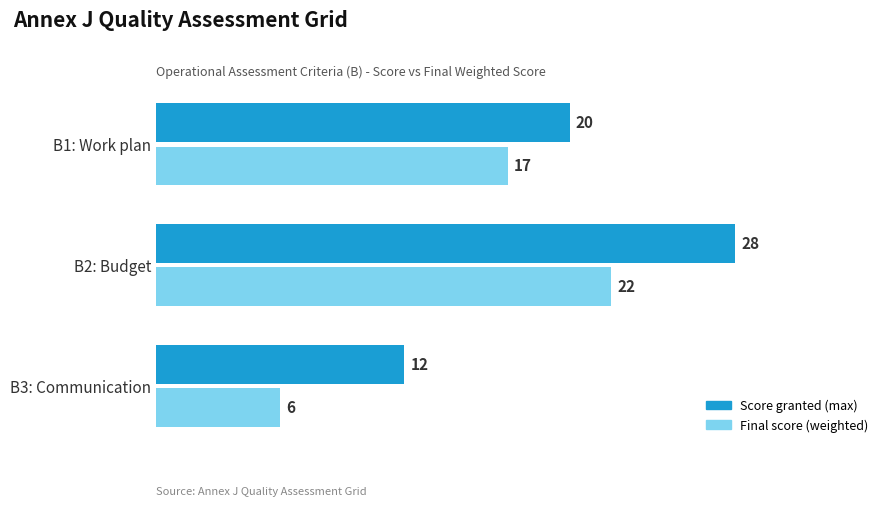

What is the maximum value shown in the chart?

28